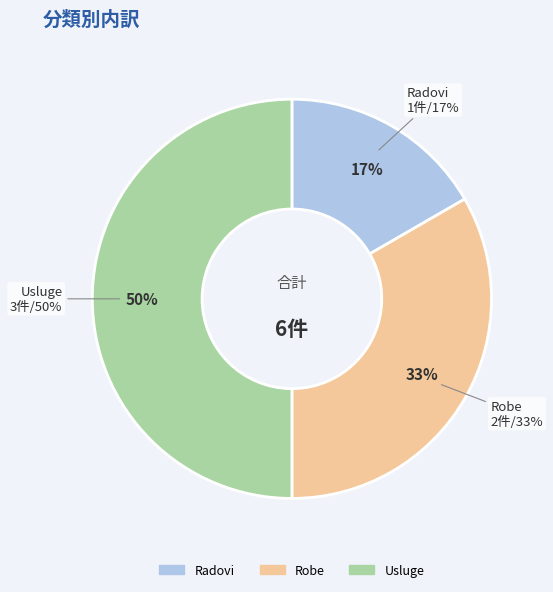

What percentage is NOT represented by Usluge?

50.0%